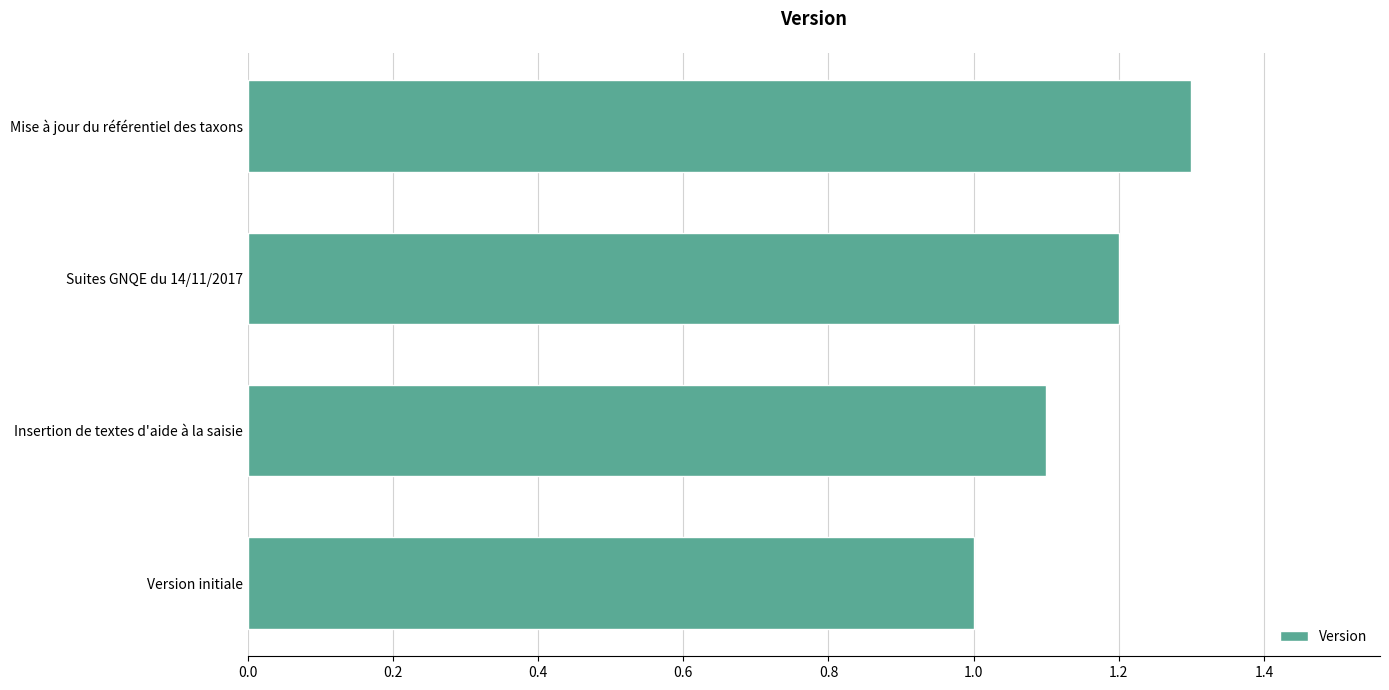

True or false: the data shows 1.2 at Suites GNQE du 14/11/2017.

True